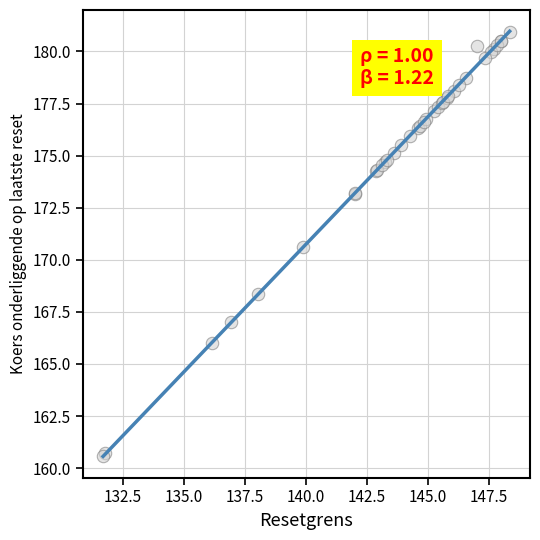

What Y value in the scatter plot is closest to 170?

170.6